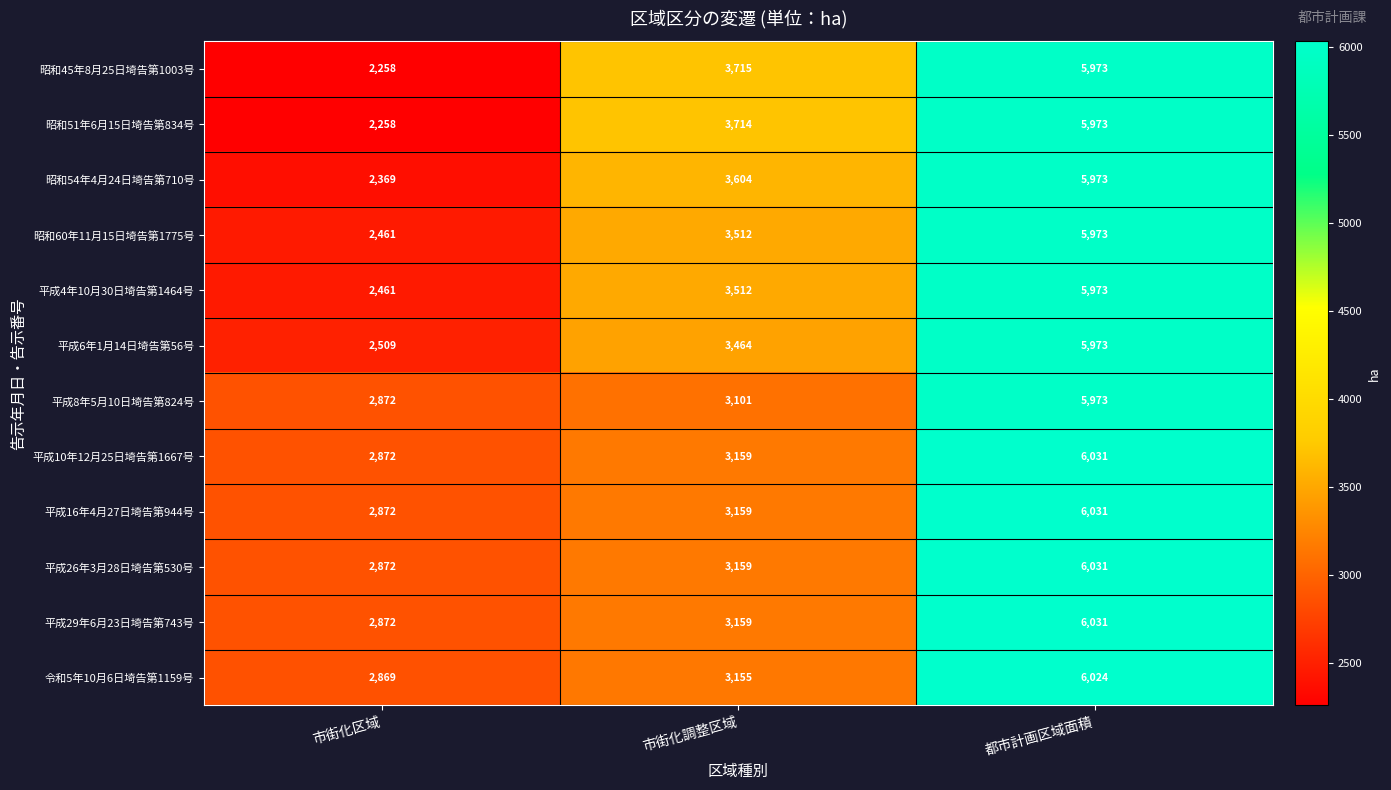

Rank the categories by 昭和51年6月15日埼告第834号 value from lowest to highest.

市街化区域, 市街化調整区域, 都市計画区域面積